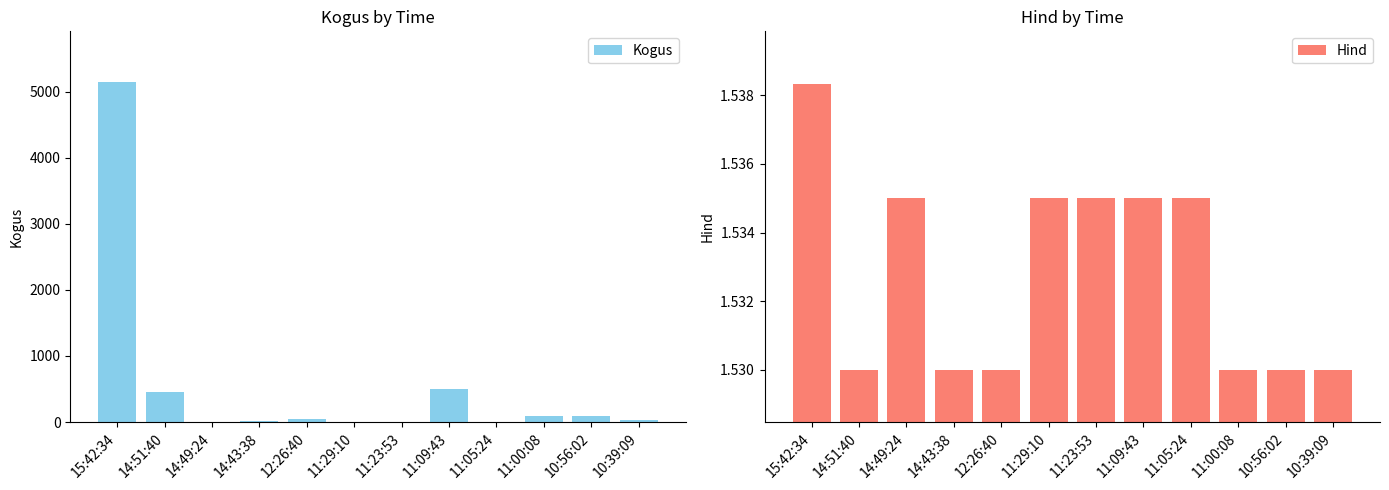

What is the value of the Hind bar at the 2nd from the left?

1.5